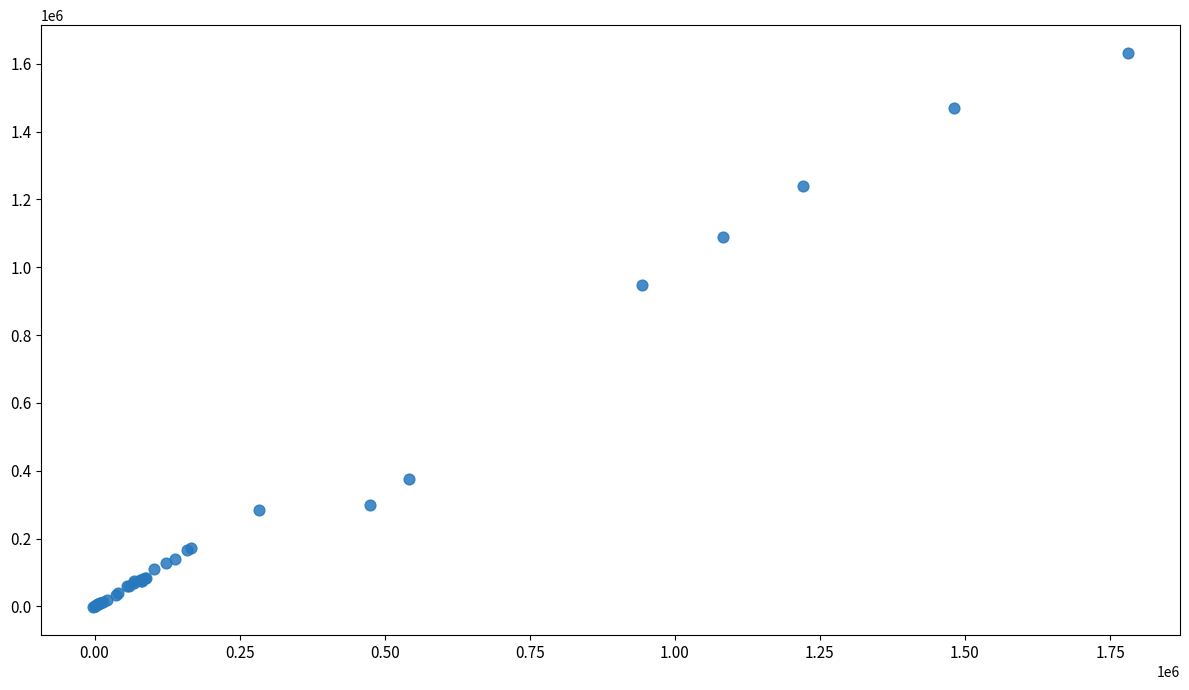

What Y value in the scatter plot is closest to 814516?

948848